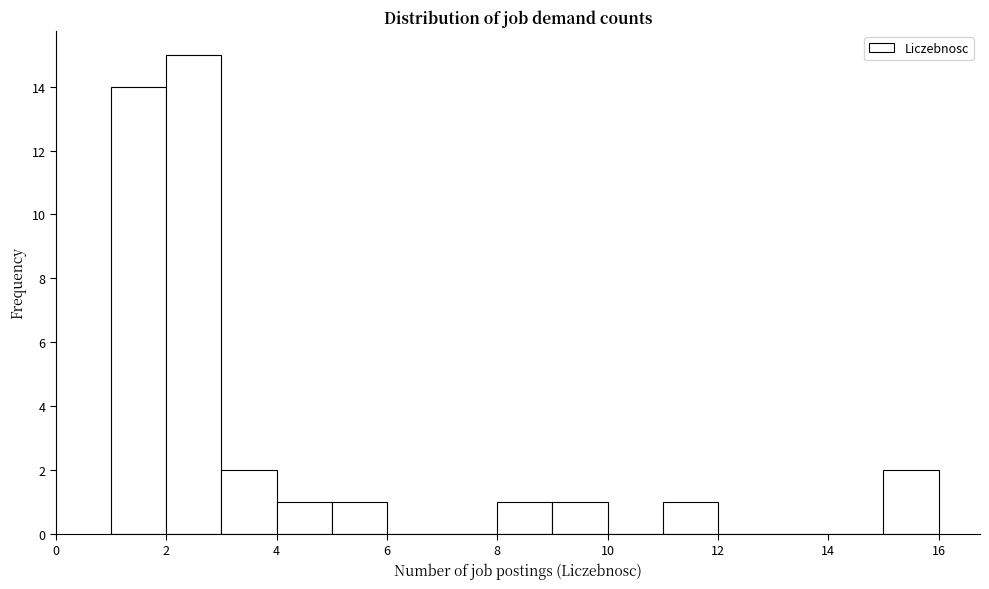

Reading left to right, transcribe this chart: for each bar, give the range it covers on the x-axis and its height. The values are not printed on the chart, so give them approximately, as read against the axis.

1 to 2: 14
2 to 3: 15
3 to 4: 2
4 to 5: 1
5 to 6: 1
6 to 7: 0
7 to 8: 0
8 to 9: 1
9 to 10: 1
10 to 11: 0
11 to 12: 1
12 to 13: 0
13 to 14: 0
14 to 15: 0
15 to 16: 2